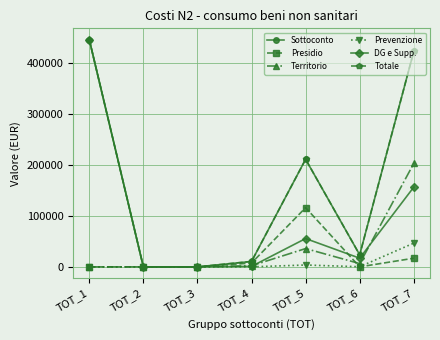

Where is Territorio nearest to the value 101352?

TOT_5